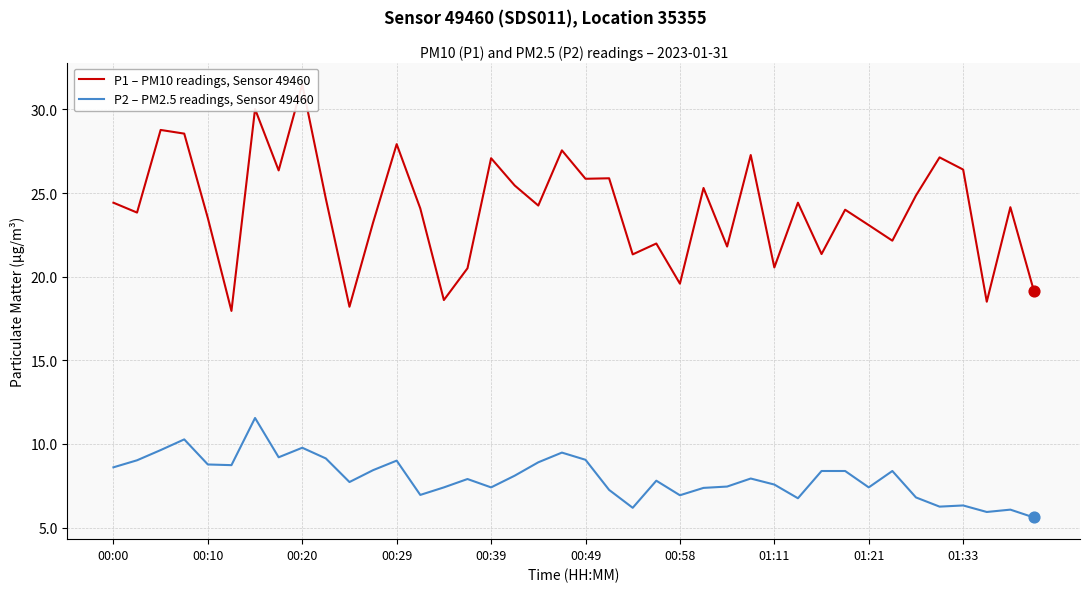

Which series contains the highest Y value?

P1 – PM10 readings, Sensor 49460